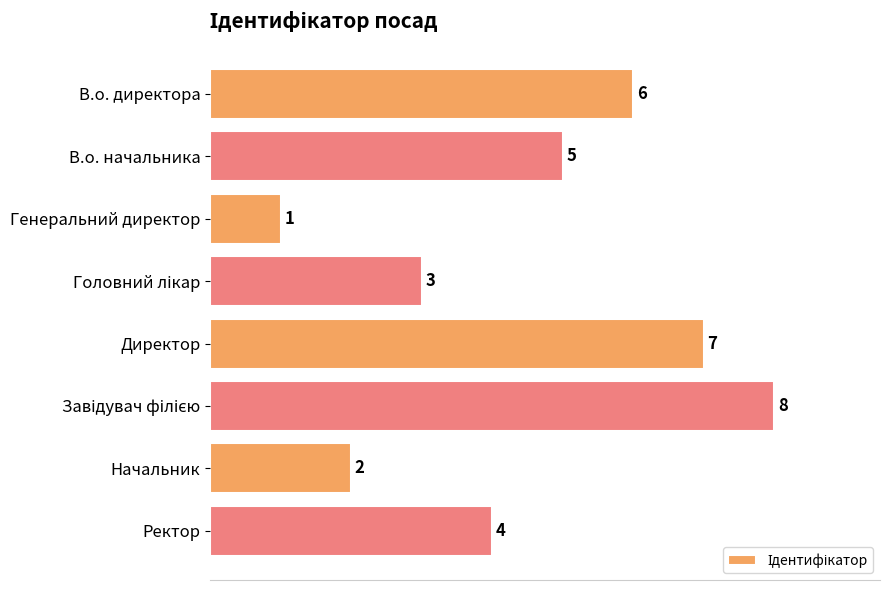

What position from the bottom is Генеральний директор?

6